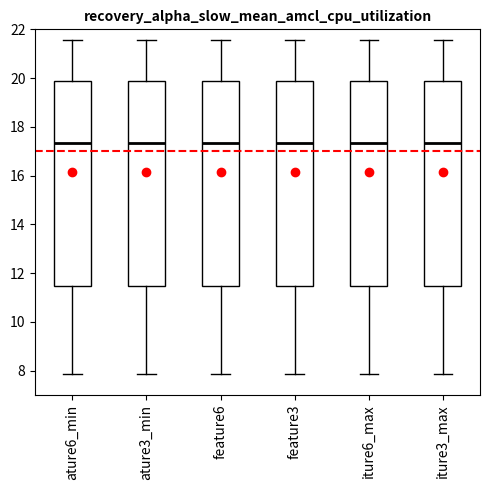

Reading left to right, transcribe this box plot: for each box, give where its median line is, the range the box spans, and where its two whiskers end, as read against the y-axis. The values are not printed on the chart, so give them approximately, as read against the axis.

ature6_min: median 17.4, box 11.4 to 19.8, whiskers 7.8 to 21.6
ature3_min: median 17.4, box 11.4 to 19.8, whiskers 7.8 to 21.6
feature6: median 17.4, box 11.4 to 19.8, whiskers 7.8 to 21.6
feature3: median 17.4, box 11.4 to 19.8, whiskers 7.8 to 21.6
iture6_max: median 17.4, box 11.4 to 19.8, whiskers 7.8 to 21.6
iture3_max: median 17.4, box 11.4 to 19.8, whiskers 7.8 to 21.6